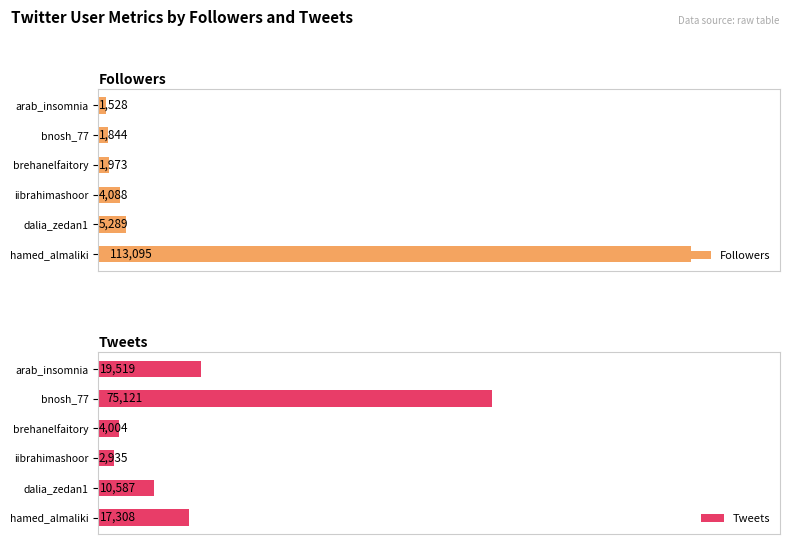

What is the value of the Tweets bar at the 4th from the left?

4004